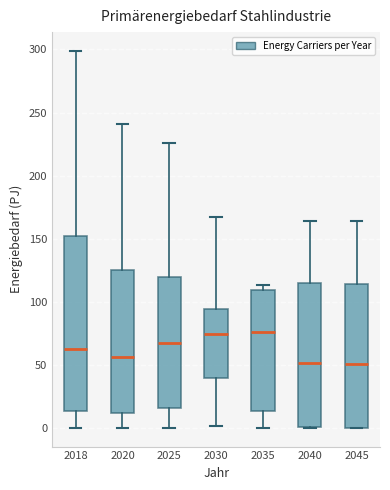

Where does the upper whisker of the box at x = 2045 end on the y-axis? The values are not printed on the chart, so give them approximately, as read against the axis.

165